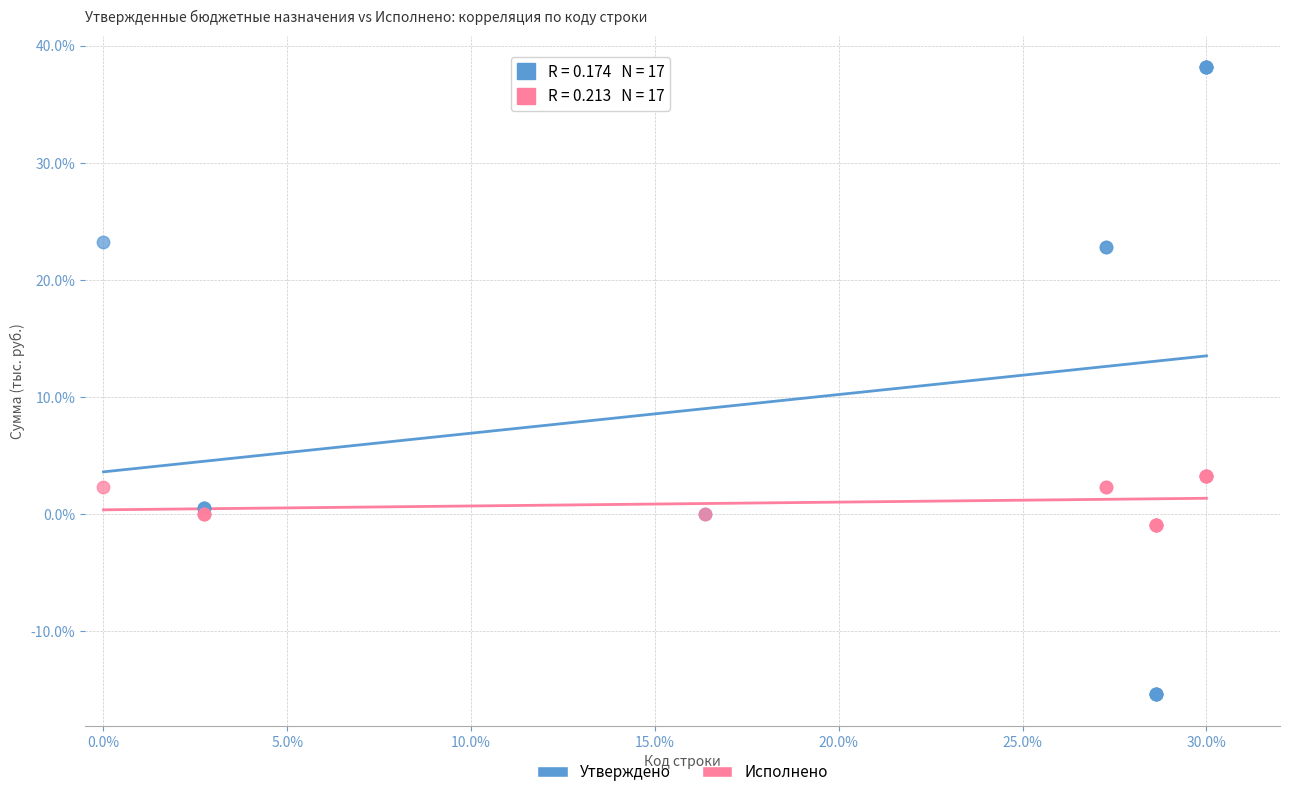

Which series reaches the maximum Y coordinate?

Утверждено